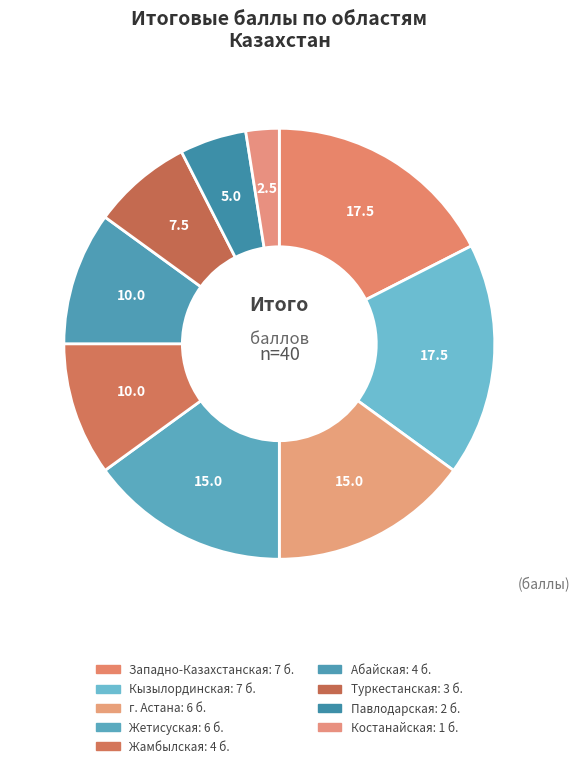

Which category has the biggest portion of the pie?

Западно-Казахстанская